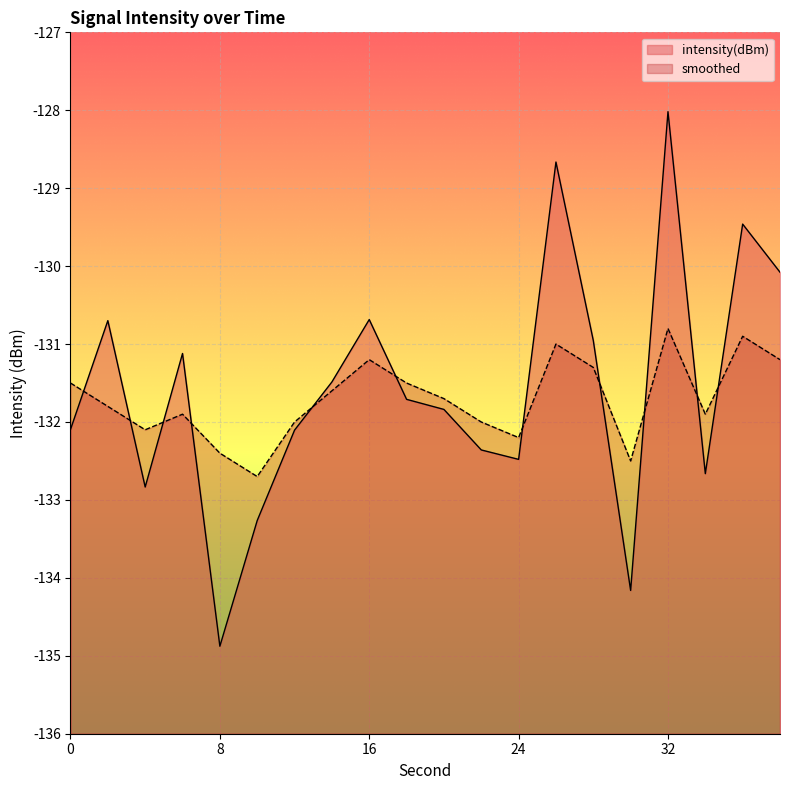

The smoothed series shows -132.0 at 22. True or false?

True